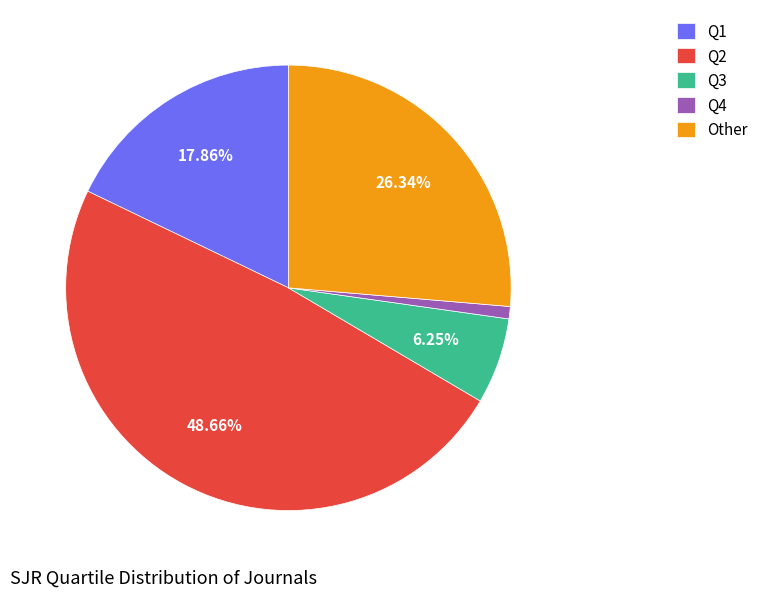

To the nearest percent, what is the combined percentage of Q2 and Q4?

50%